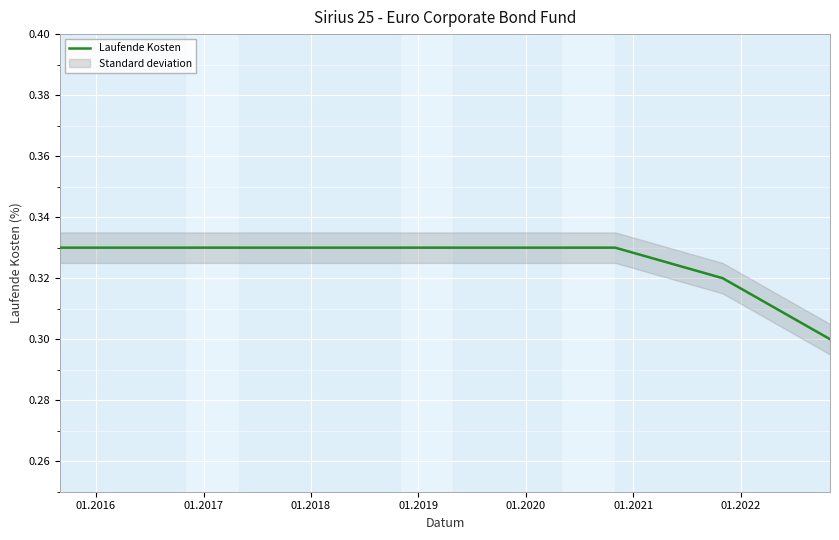

How many lines are shown in the chart?

1